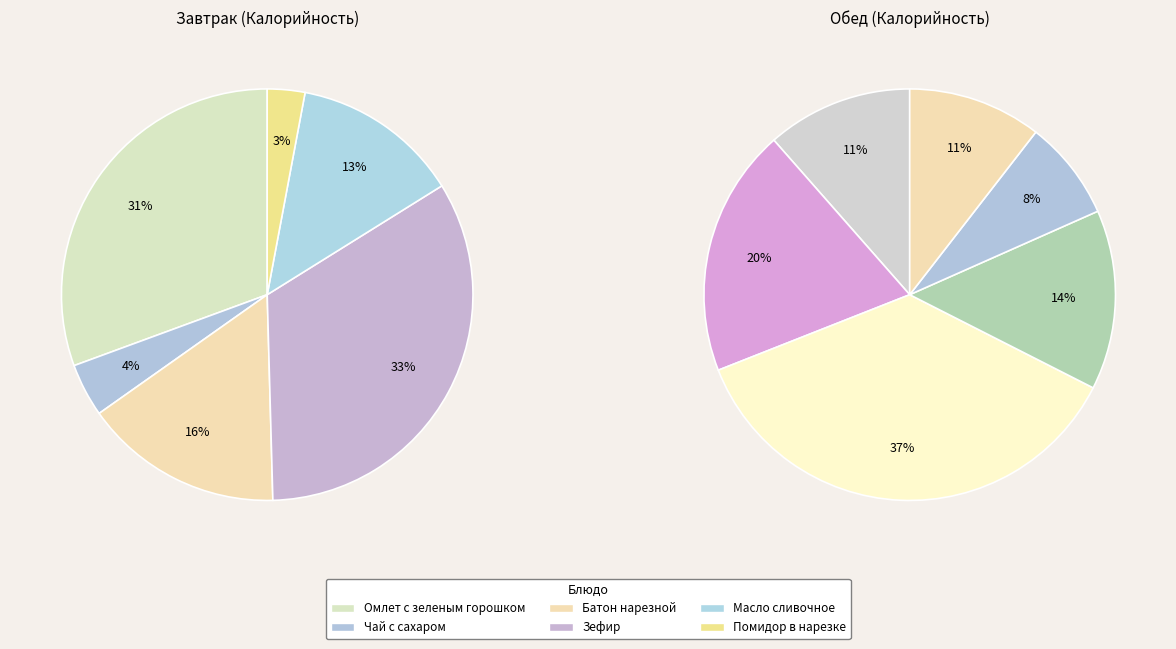

Which category has the smallest portion of the pie?

Помидор в нарезке